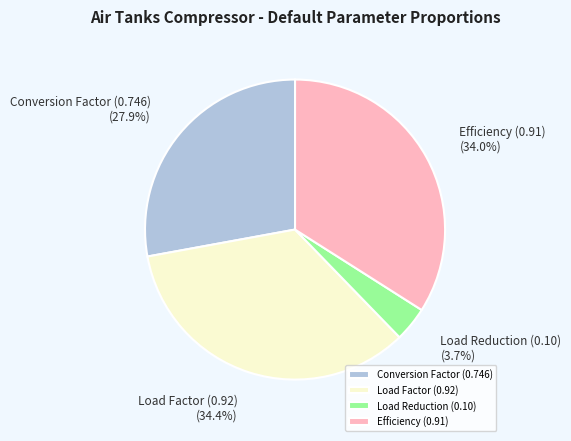

Is there any slice that represents more than half of the pie?

No